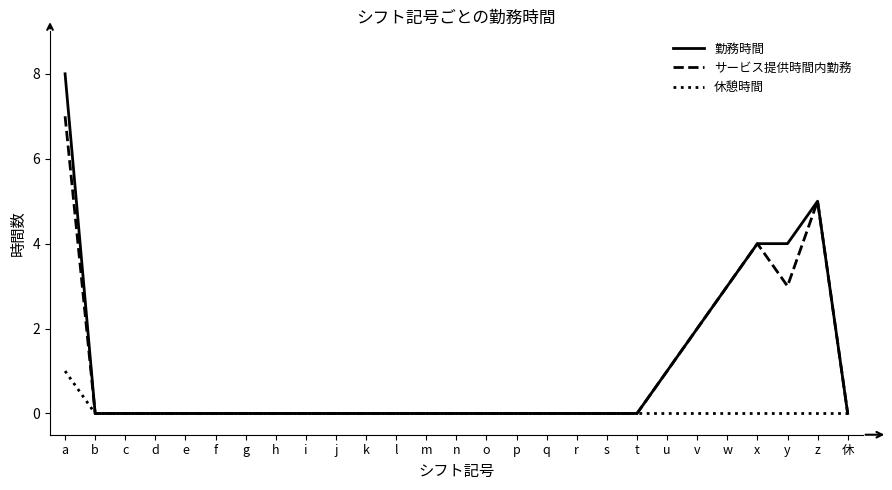

How many categories are shown in the chart?

27